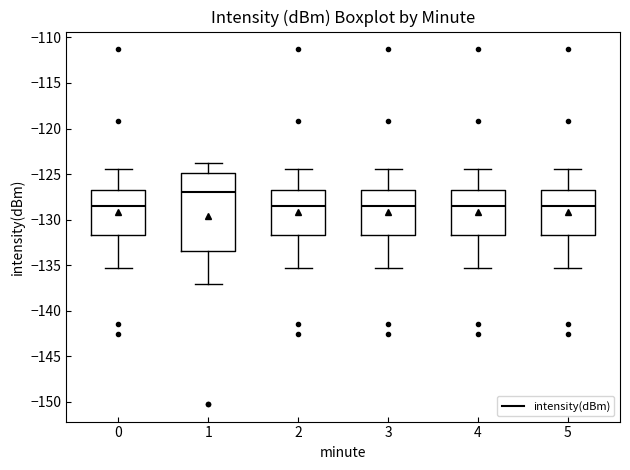

Where does the lower whisker of the box at x = 5 end on the y-axis? The values are not printed on the chart, so give them approximately, as read against the axis.

-135.5